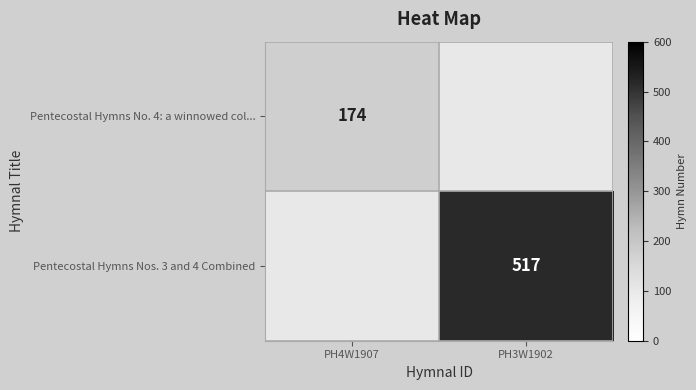

The value of Pentecostal Hymns No. 4: a winnowed col... at PH4W1907 is 67. True or false?

False